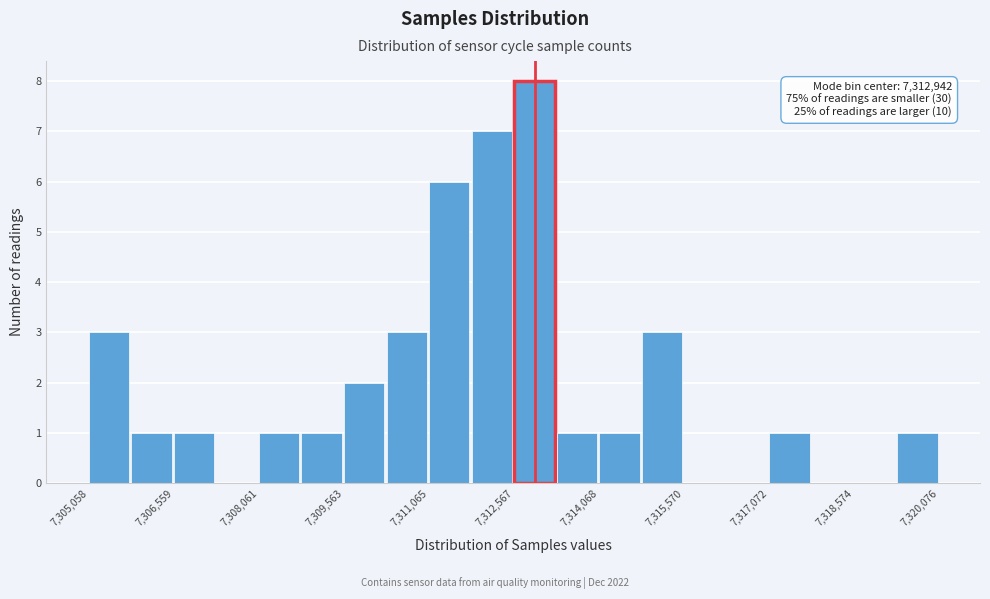

Around what value on the x-axis is the tallest bar? Give the approximate position of its centre, as read against the axis.

7313000